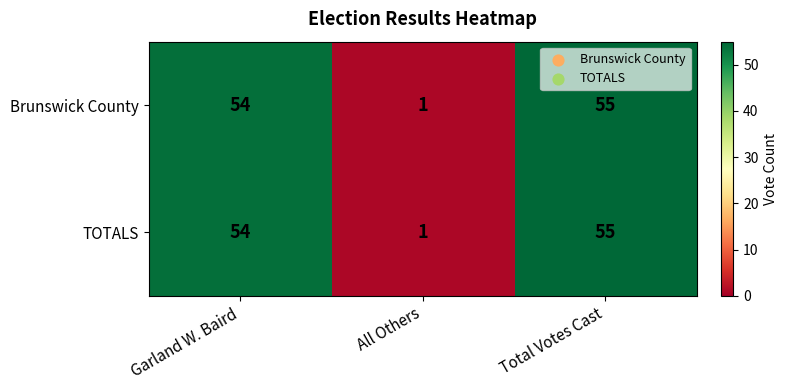

True or false: Brunswick County has a value of 1 at All Others.

True